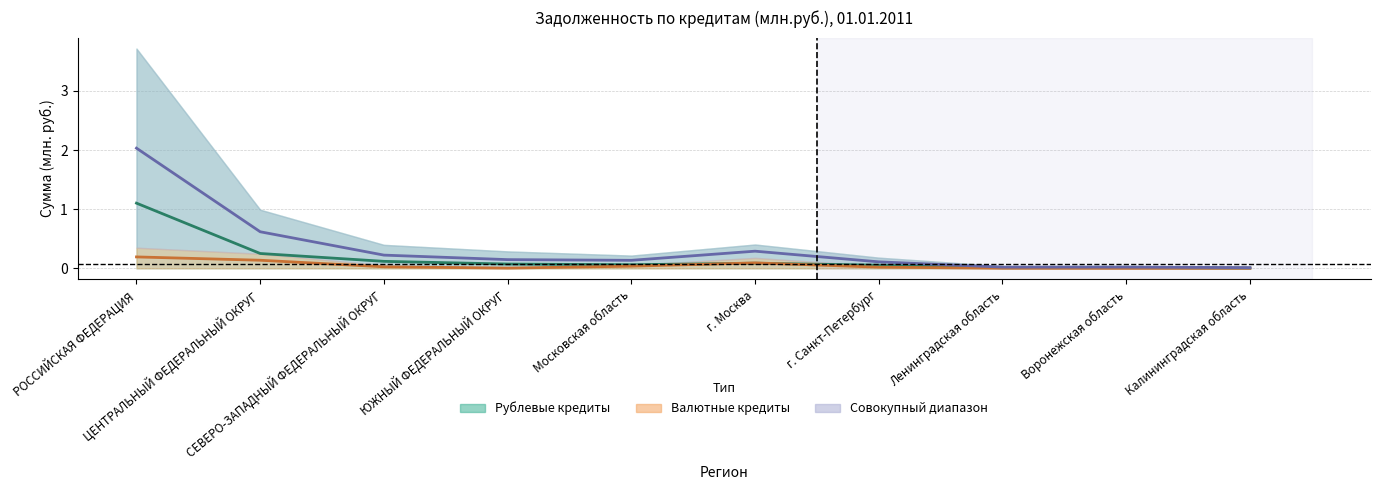

Reading left to right, what are all the values shown in this chart?

Жилищные рублевые кредиты: 1.1	0.3	0.1	0.1	0.1	0.1	0.1	0.0	0.0	0.0
Жилищные валютные кредиты: 0.2	0.1	0.0	0.0	0.0	0.1	0.0	0.0	0.0	0.0
Средняя задолженность: 2.0	0.6	0.2	0.1	0.1	0.3	0.1	0.0	0.0	0.0